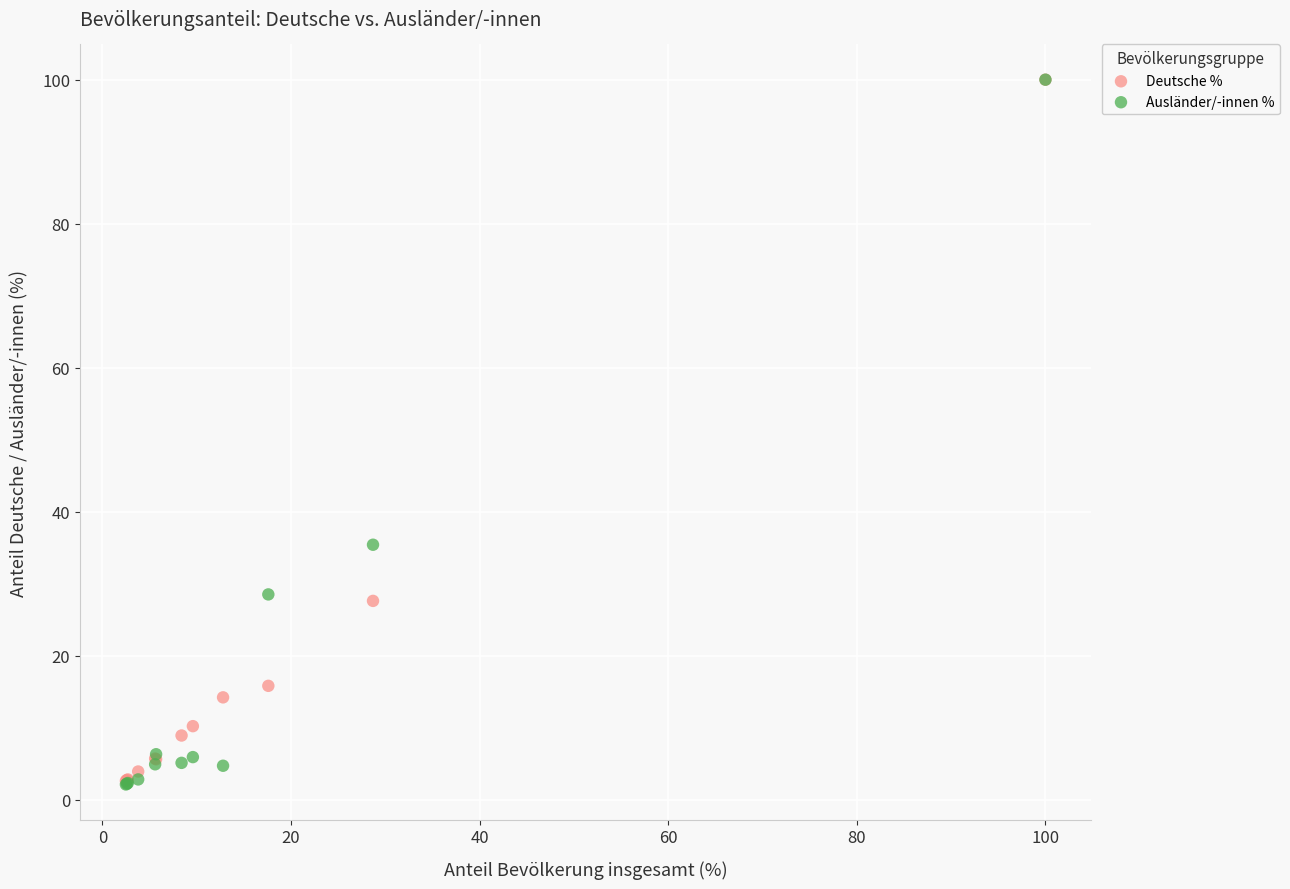

In the Deutsche % series, what Y value is closest to 51?

27.6